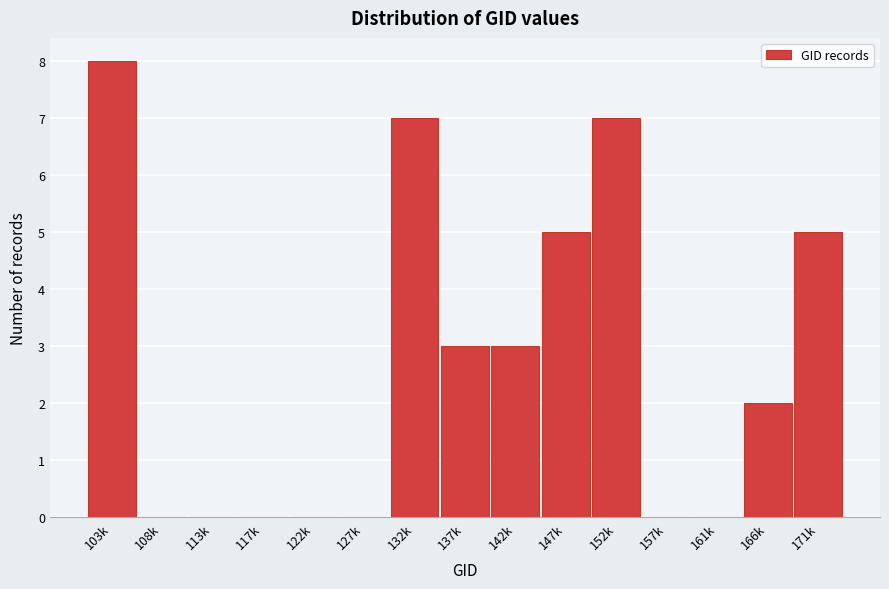

Reading left to right, what are all the values shown in this chart?

103k=8	108k=0	113k=0	117k=0	122k=0	127k=0	132k=7	137k=3	142k=3	147k=5	152k=7	157k=0	161k=0	166k=2	171k=5